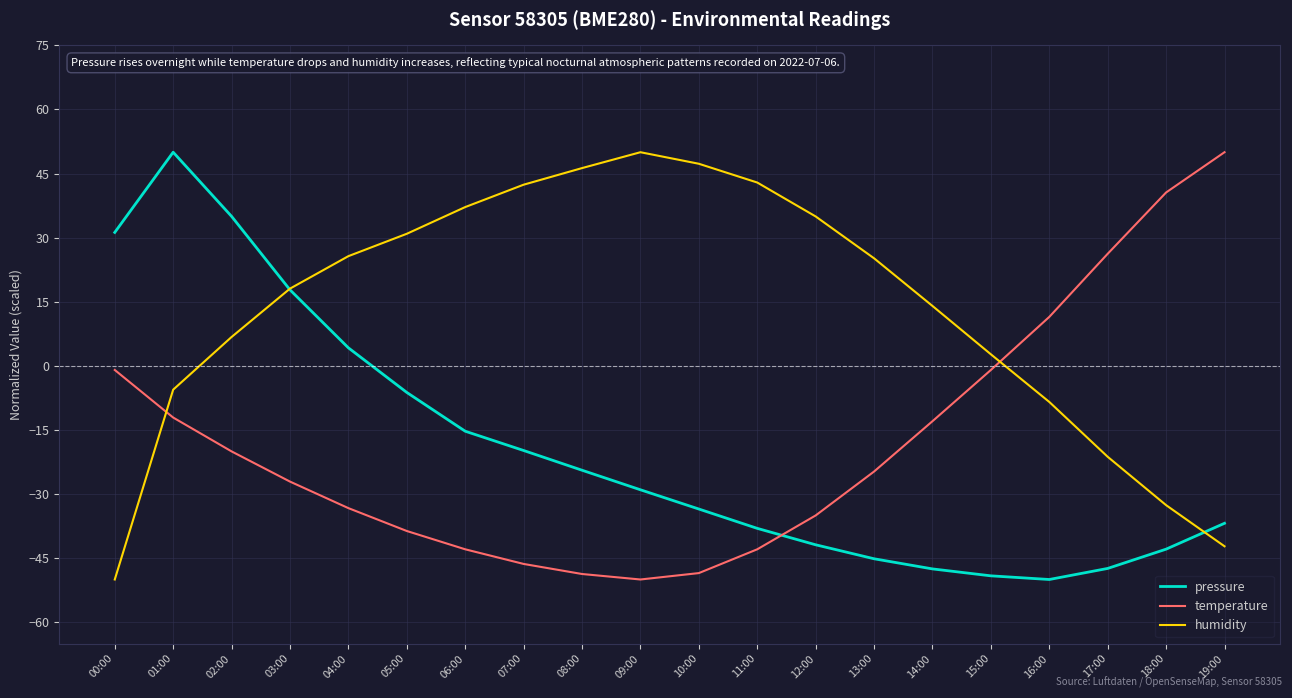

Between 03:00 and 17:00, which series saw the biggest shift?

pressure